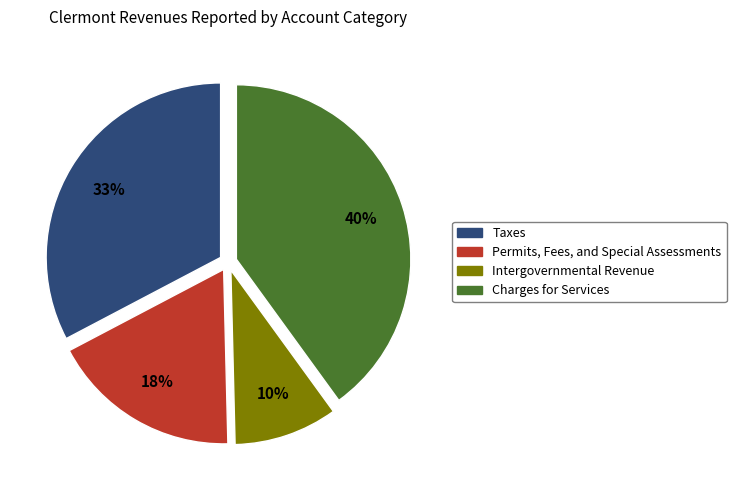

To the nearest percent, what is the average slice percentage?

25%